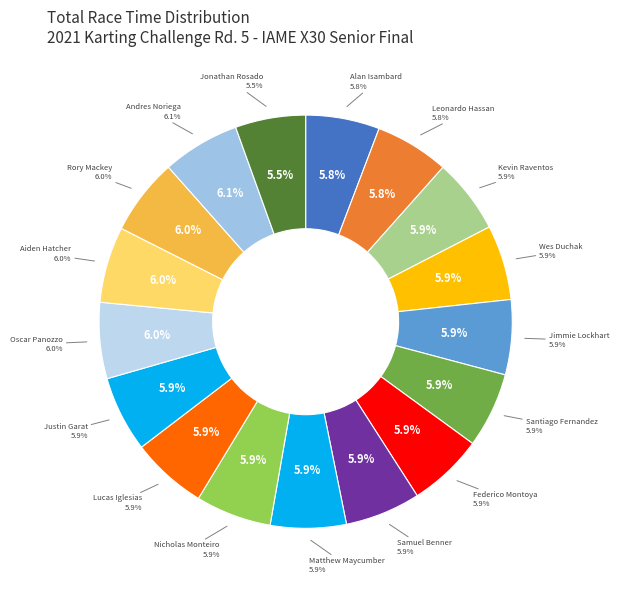

Which category has the biggest portion of the pie?

Andres Noriega